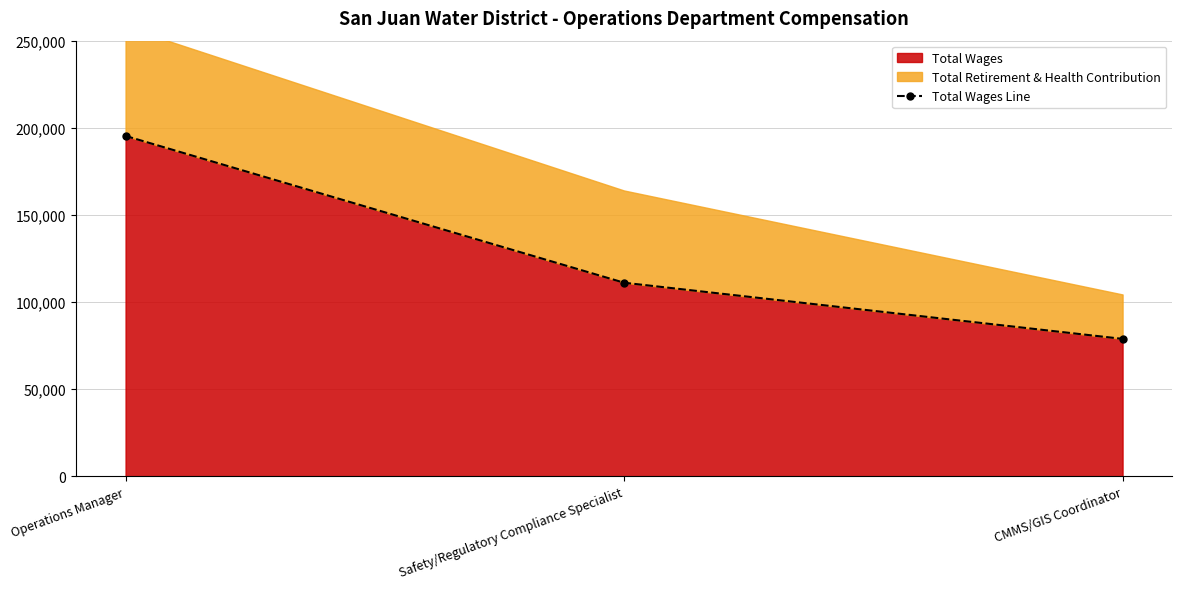

What value does the data have at Operations Manager?

195314